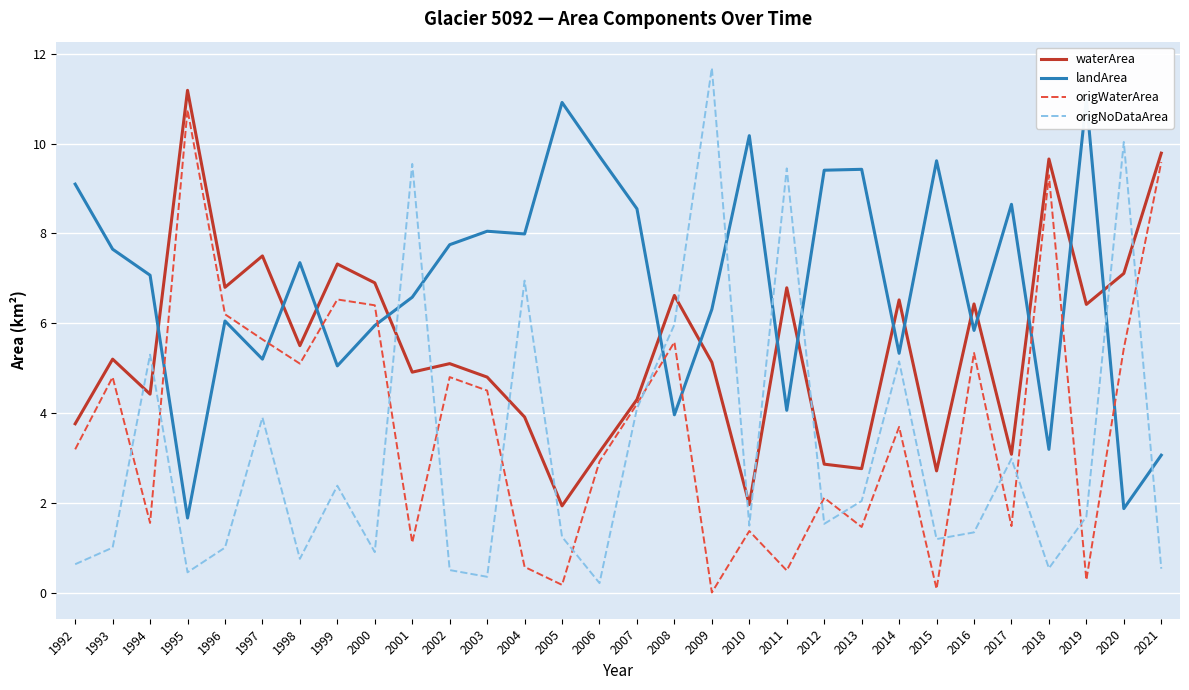

Which series changed the most between 2004 and 2007?

origWaterArea